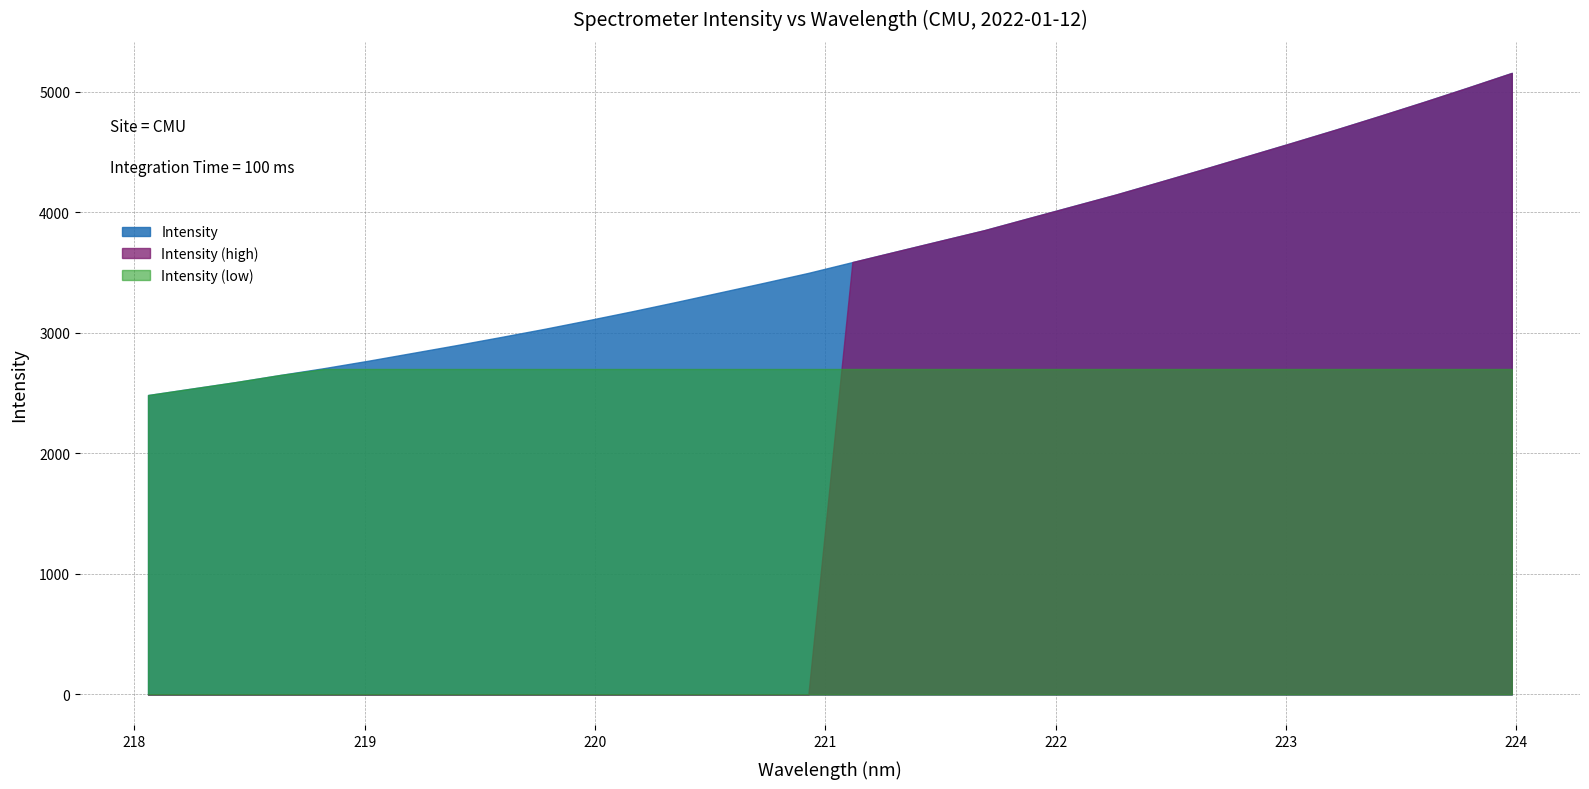

Which category has the highest value across all series?

223.9802